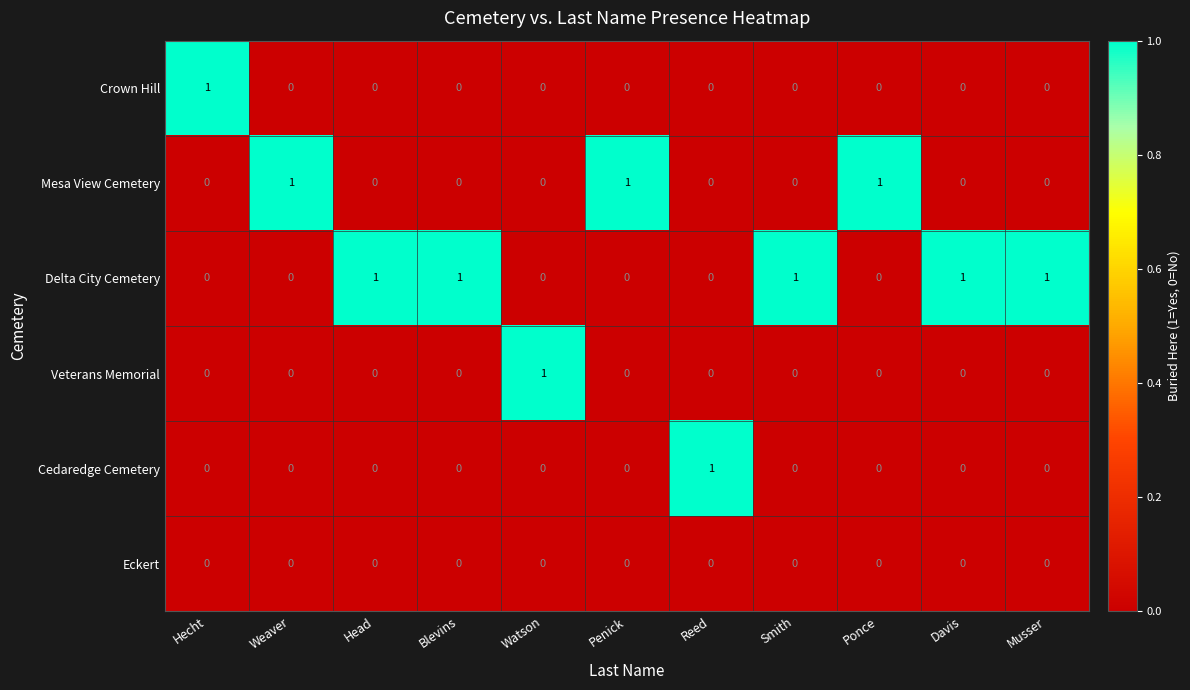

Is the value of Delta City Cemetery at Head greater than the value of Eckert at Penick?

Yes